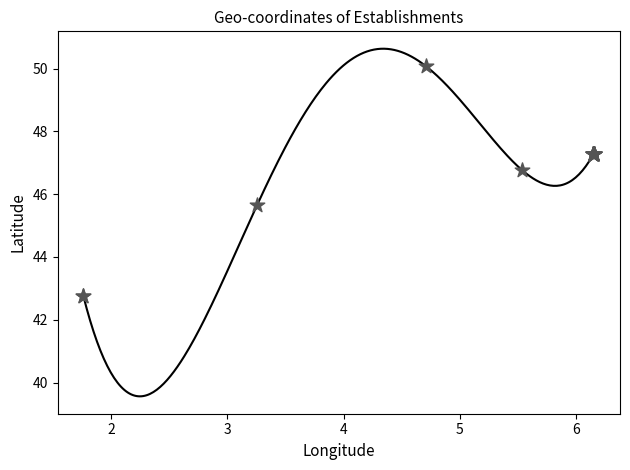

What Y value in the scatter plot is closest to 46?

45.7